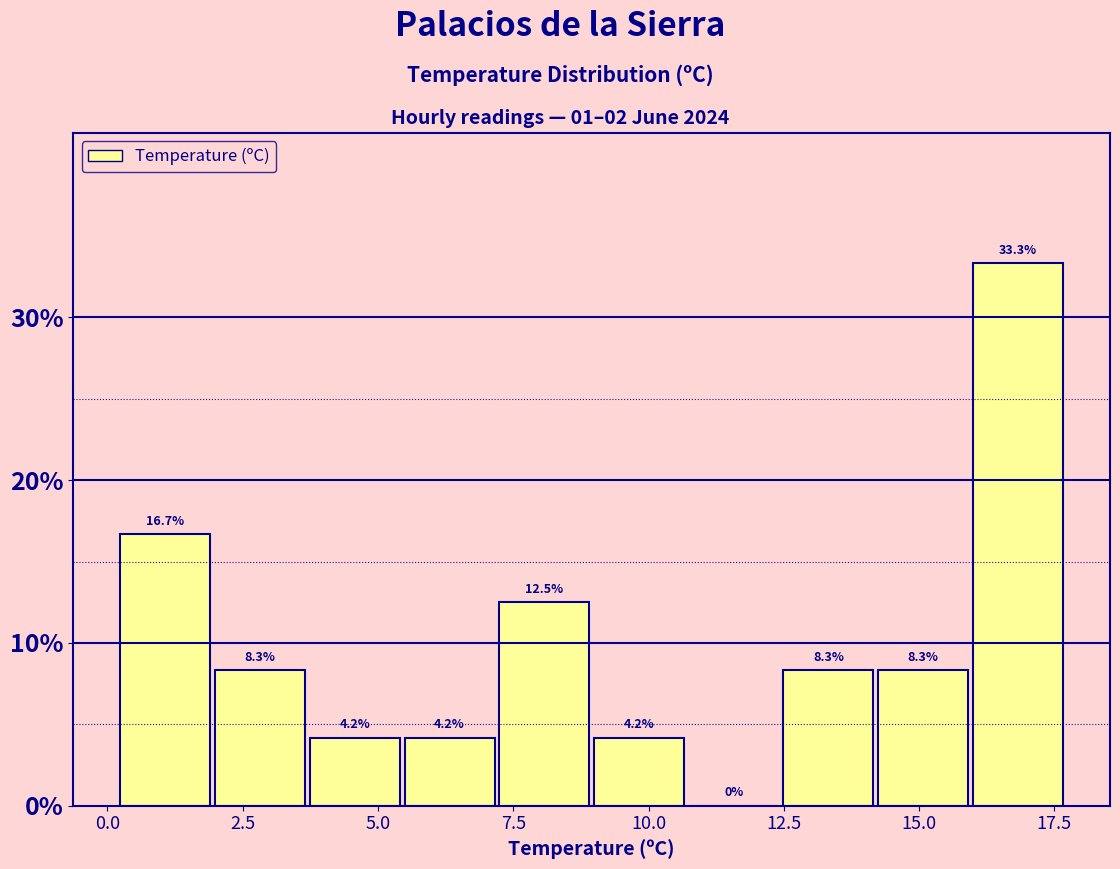

Read against the x-axis, roughly where is the centre of the tallest bar?

17.0